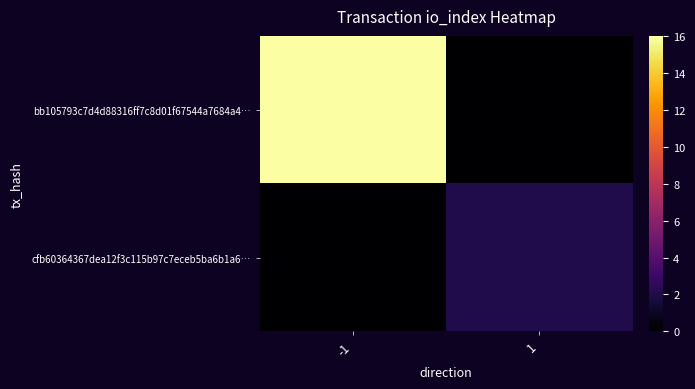

Reading left to right, list all the values displayed in this chart.

bb105793c7d4d88316ff7c8d01f67544a7684a4…: -1=16	1=0
cfb60364367dea12f3c115b97c7eceb5ba6b1a6…: -1=0	1=2